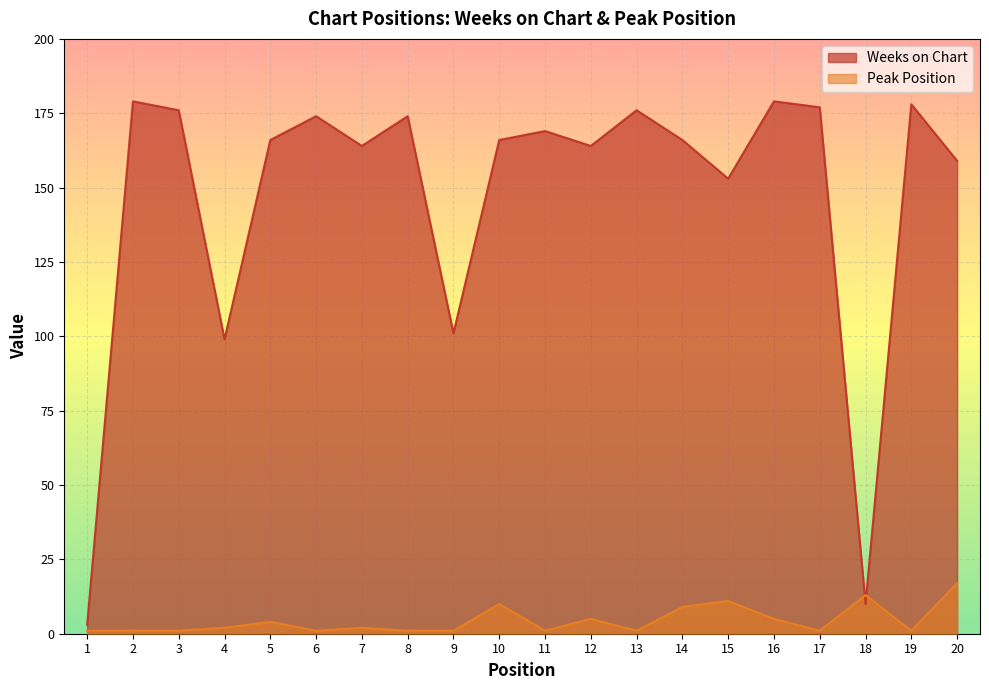

At which category does the chart reach its peak across all series?

2